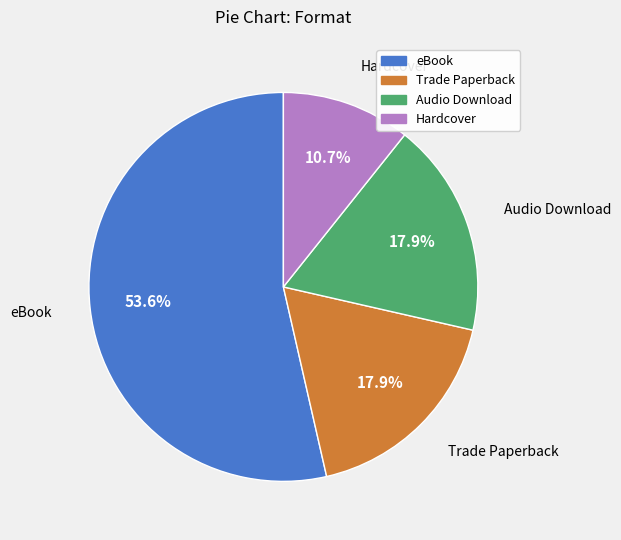

How many slices are in this pie chart?

4